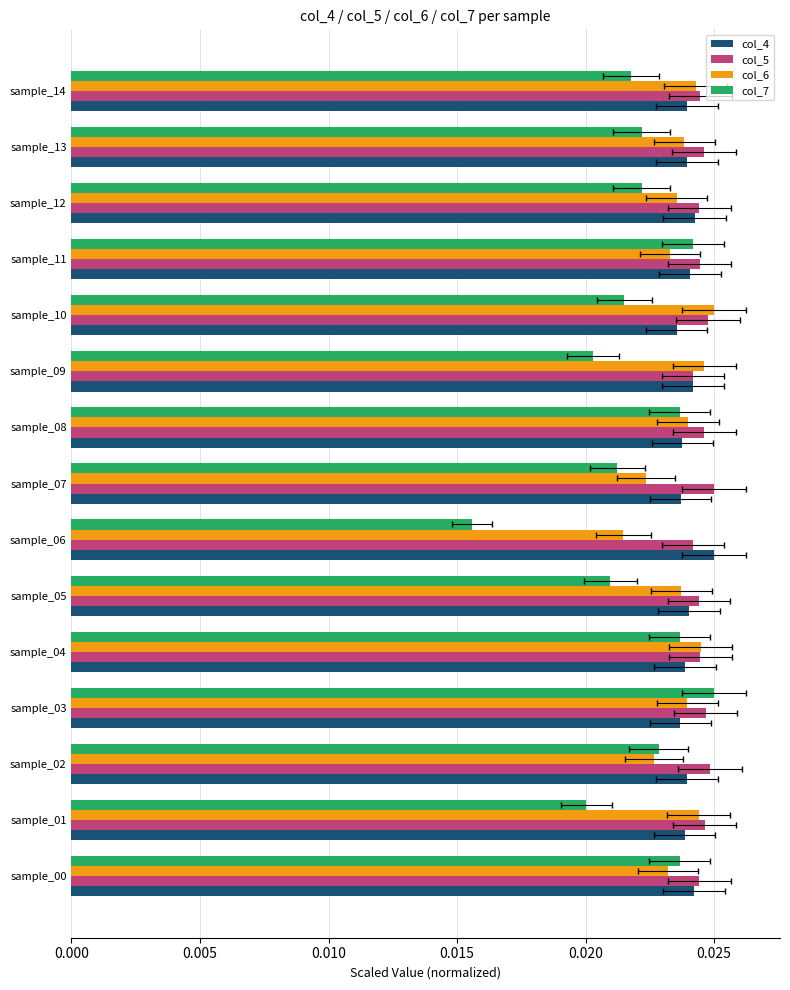

How many categories are shown in the chart?

15